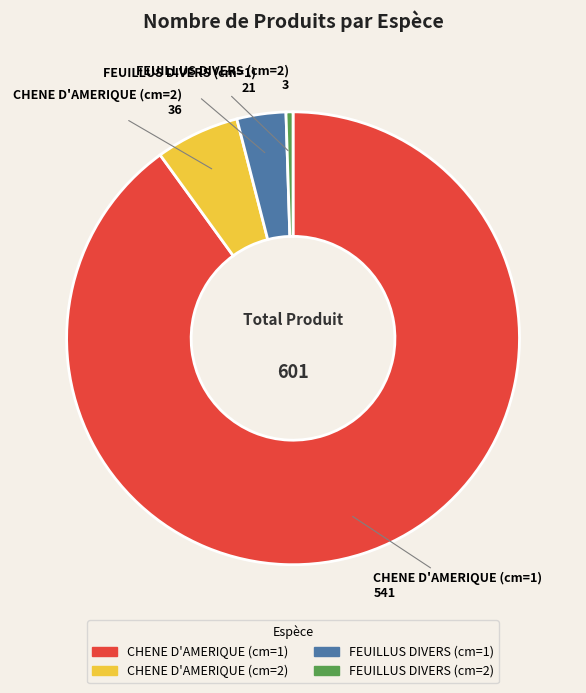

Which category has the smallest portion of the pie?

FEUILLUS DIVERS (cm=2)